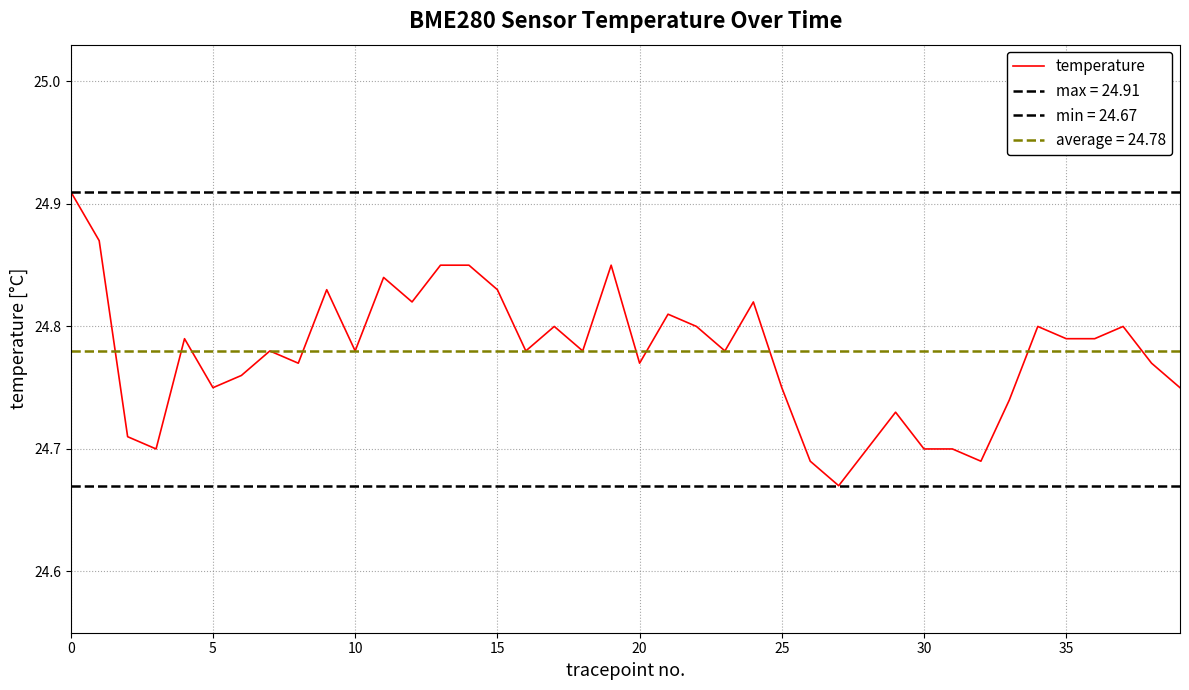

What is the difference between the second highest and second lowest values?

0.2